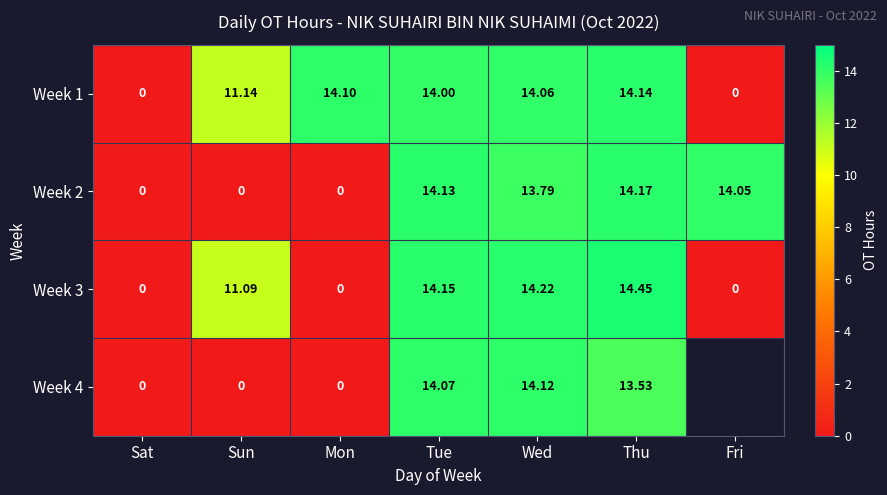

The Week 3 series shows 14.4 at Thu. True or false?

True